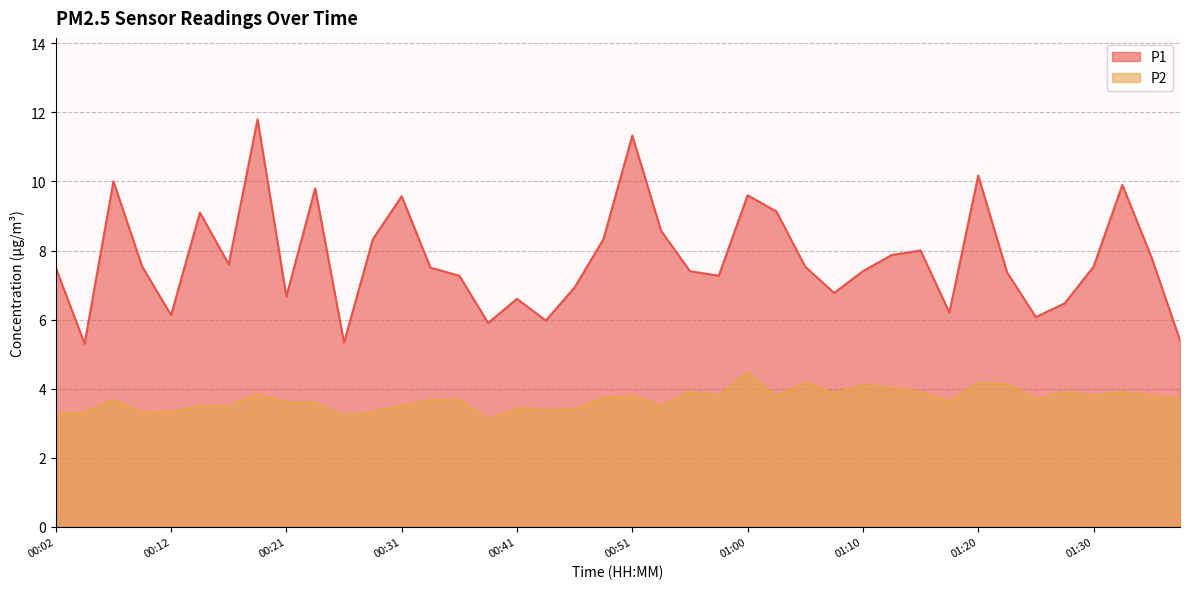

True or false: P2 and P1 intersect in this chart.

False